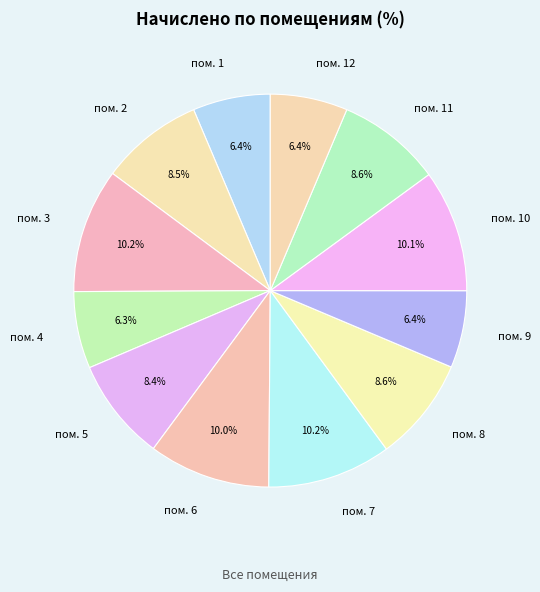

Which has a higher value, пом. 12 or пом. 10?

пом. 10